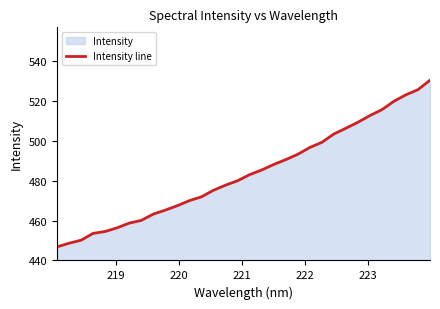

What is the smallest value displayed?

446.8